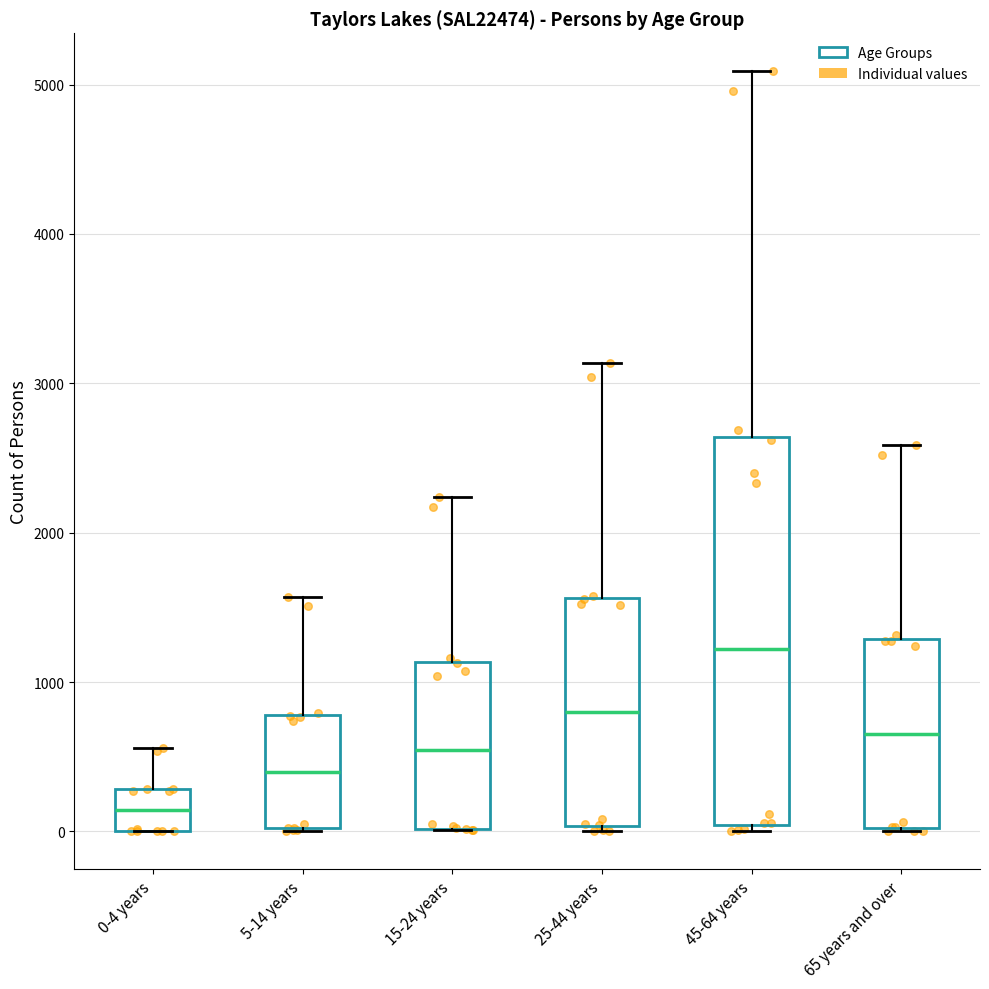

Reading left to right, read every box against the y-axis: the position of its median line, the range the box covers, and the ends of its whiskers. The values are not printed on the chart, so give them approximately, as read against the axis.

0-4 years: median 100, box 0 to 300, whiskers 0 to 600
5-14 years: median 400, box 0 to 800, whiskers 0 to 1600
15-24 years: median 500, box 0 to 1100, whiskers 0 to 2200
25-44 years: median 800, box 0 to 1600, whiskers 0 (just below the box's lower edge) to 3100
45-64 years: median 1200, box 0 to 2600, whiskers 0 (just below the box's lower edge) to 5100
65 years and over: median 700, box 0 to 1300, whiskers 0 to 2600